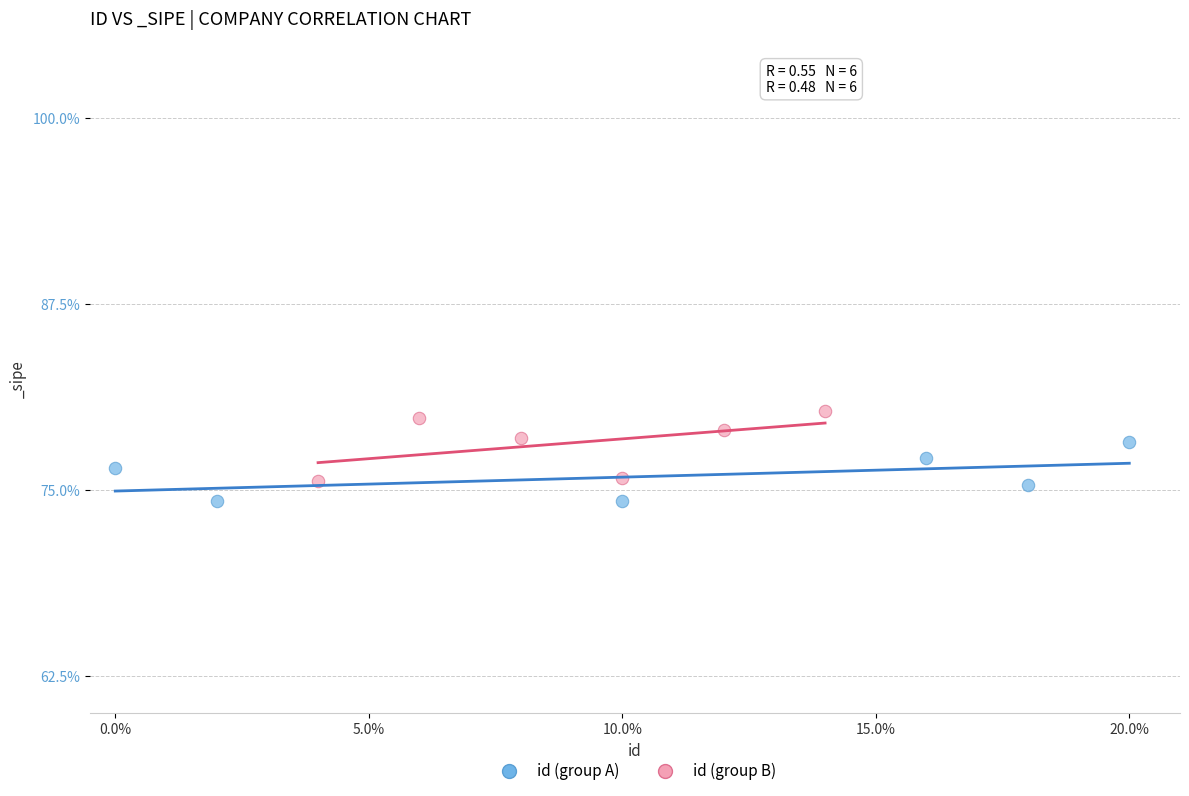

Which series reaches the maximum Y coordinate?

id (group B)